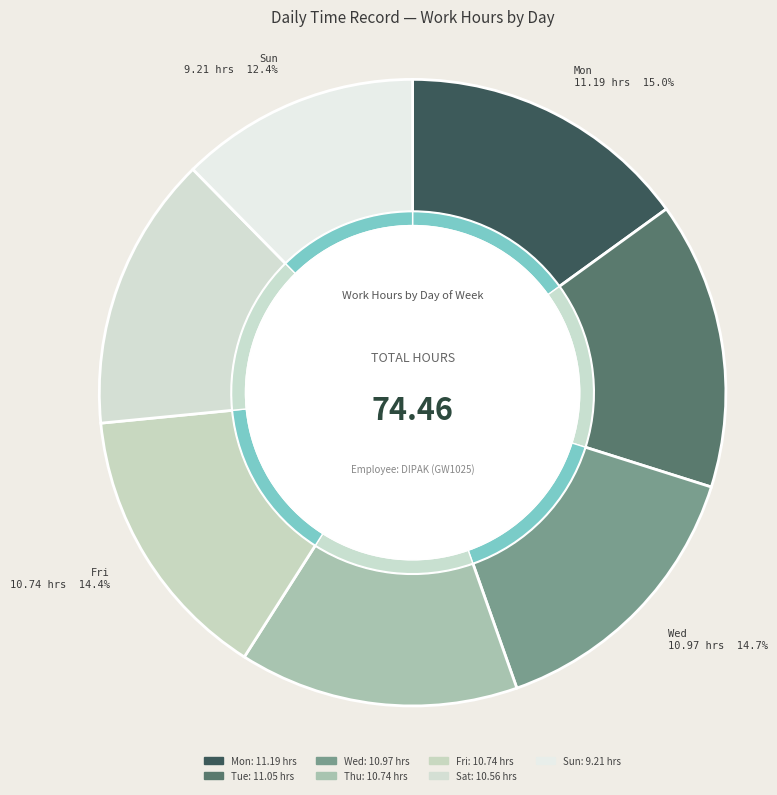

Does Mon account for over 50% of the chart?

No